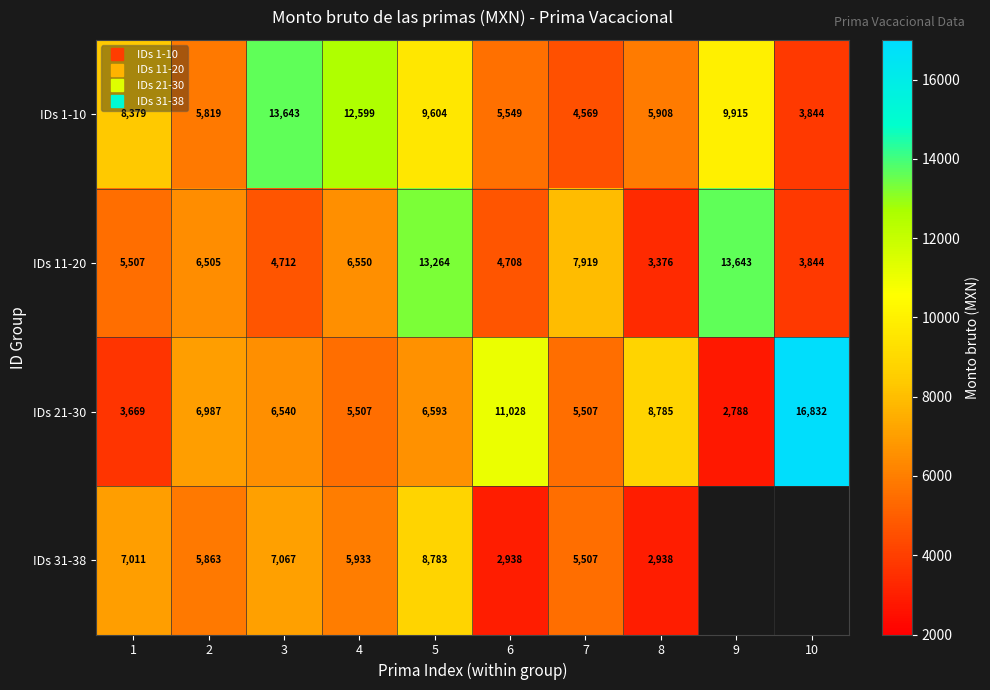

The IDs 21-30 series shows 3668.9 at 1. True or false?

True